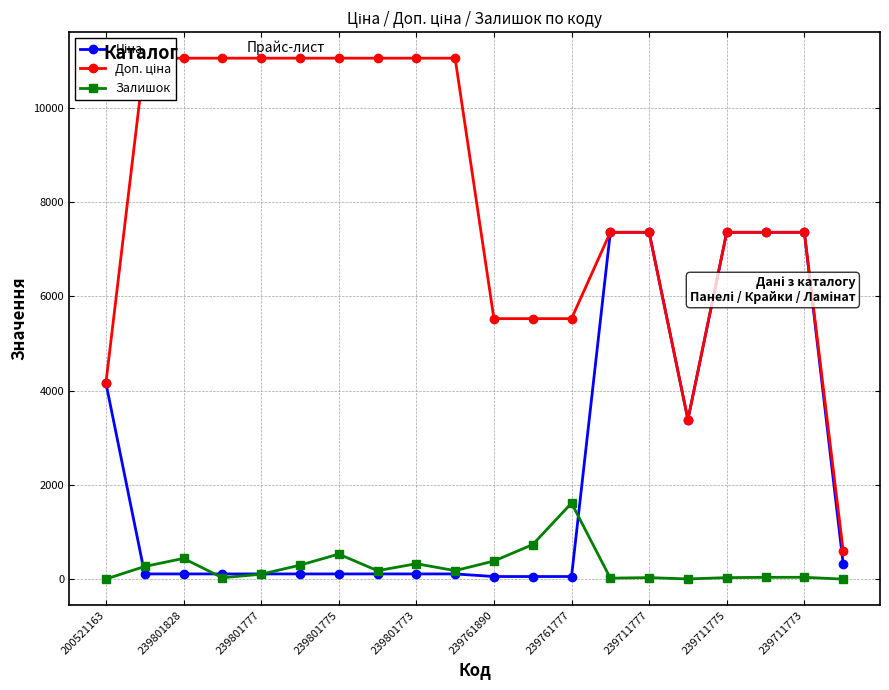

What is the average value of the Доп. ціна series?

8051.8